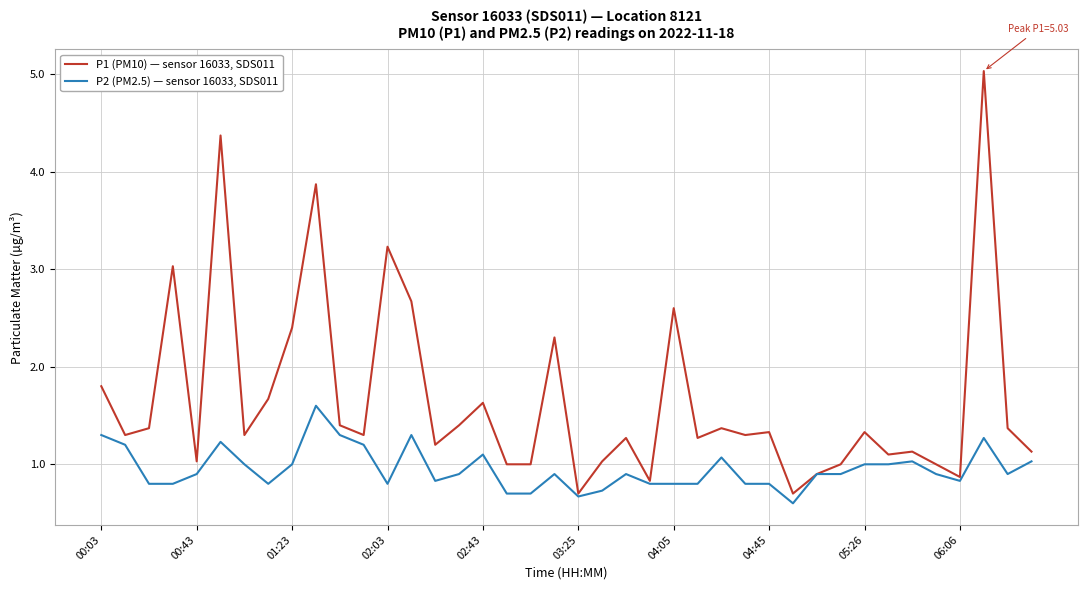

What is the greatest value displayed?

5.0